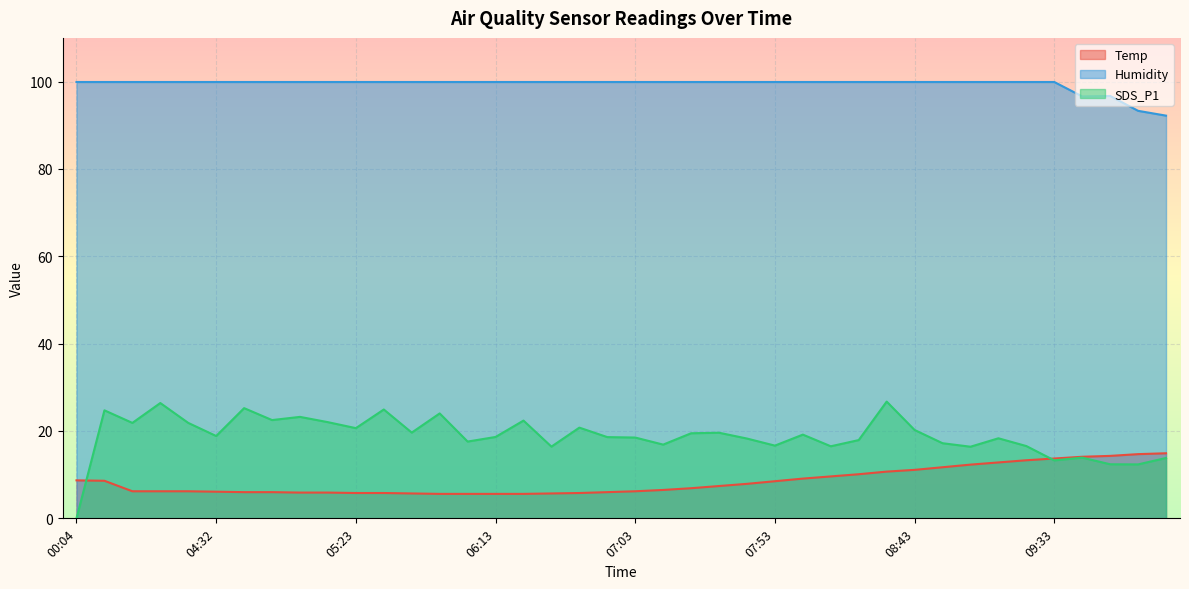

After their last crossing, which series has the higher values: Temp or SDS_P1?

Temp